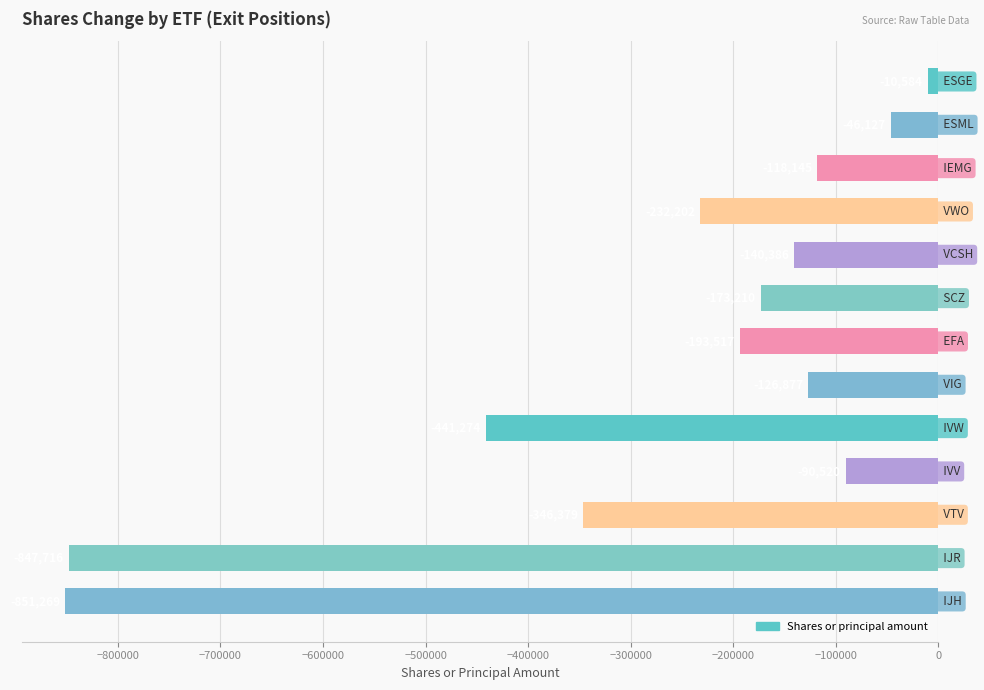

Reading top to bottom, what are all the values shown in this chart?

-10584	-46127	-118145	-232202	-140386	-173210	-193517	-126877	-441274	-90520	-346379	-847716	-851269